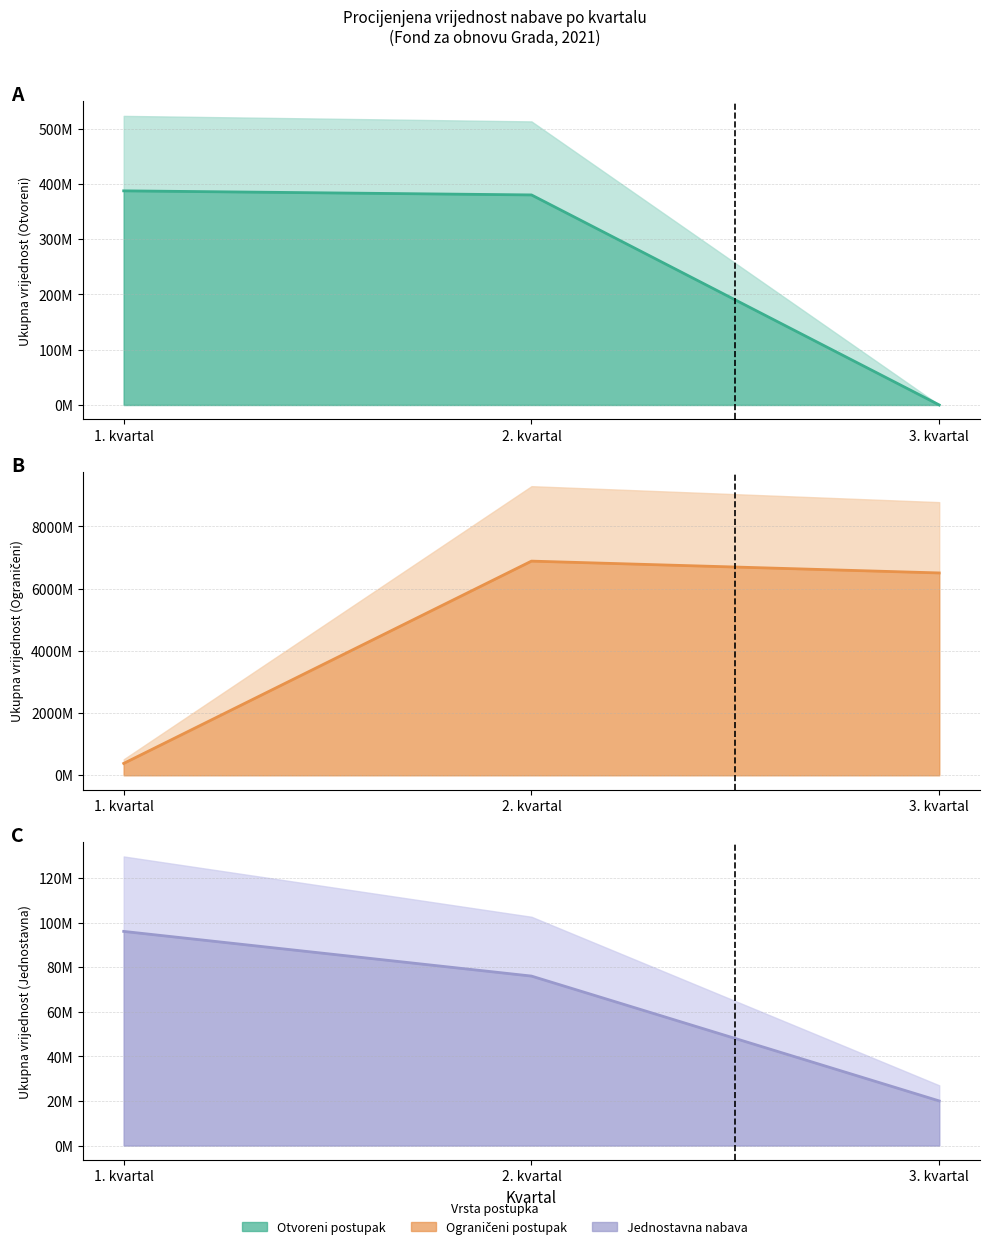

True or false: Otvoreni postupak and Ograničeni postupak intersect in this chart.

False